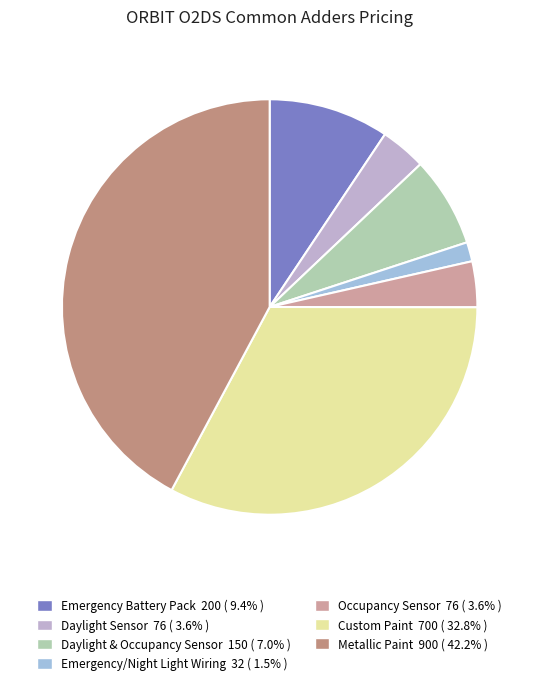

Count the number of slices in the pie.

7